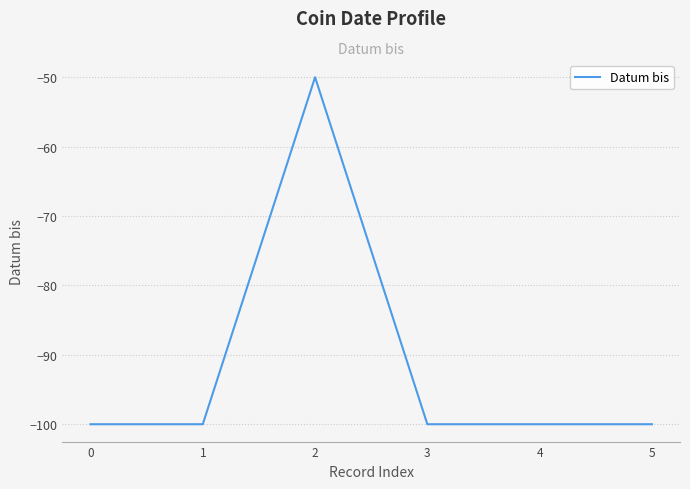

Is it true that the value at 0 is -100?

True